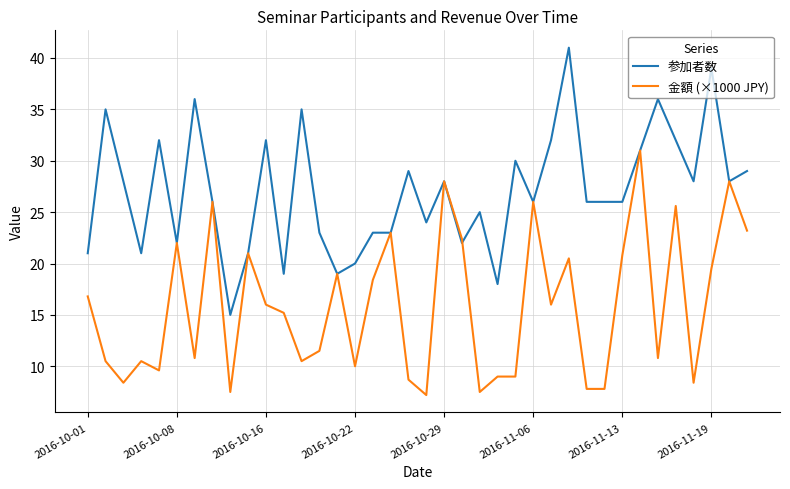

What is the maximum value shown in the chart?

41.0